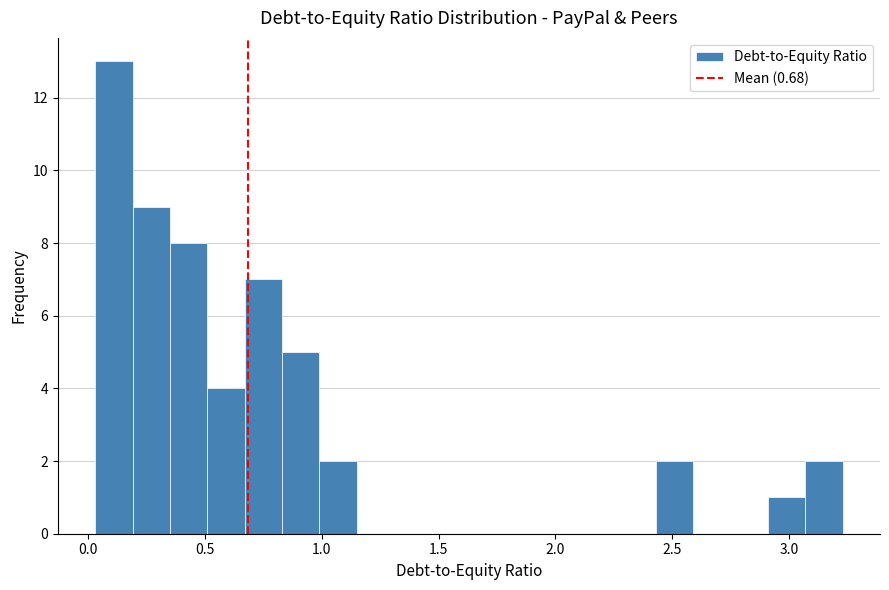

Around what value on the x-axis is the tallest bar? Give the approximate position of its centre, as read against the axis.

0.10